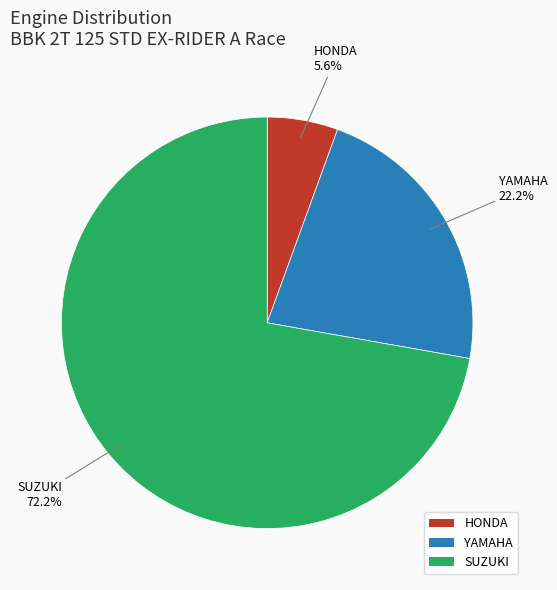

How much of the chart is everything except HONDA?

94.4%